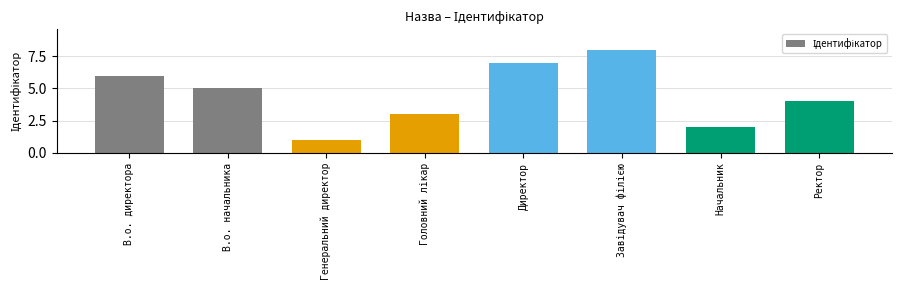

The value at В.о. начальника is 7. True or false?

False